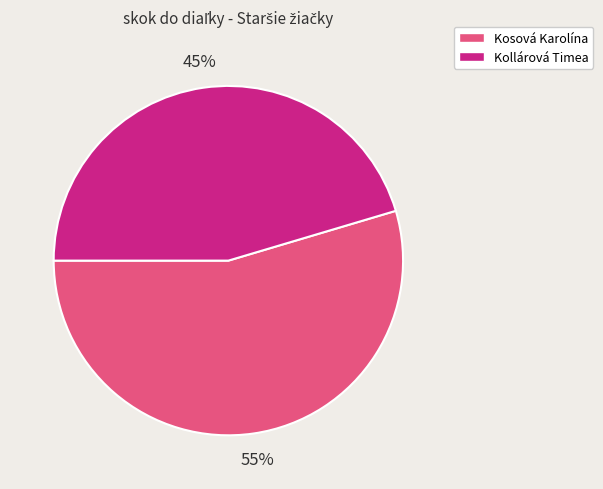

Rank the categories by value from highest to lowest.

Kosová Karolína, Kollárová Timea